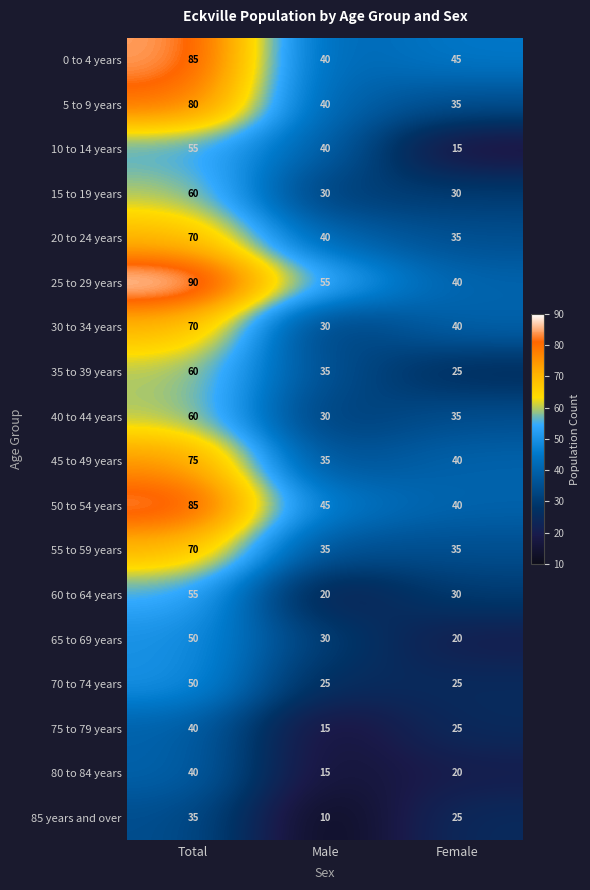

What is the difference between the 60 to 64 years values at Male and Total?

35